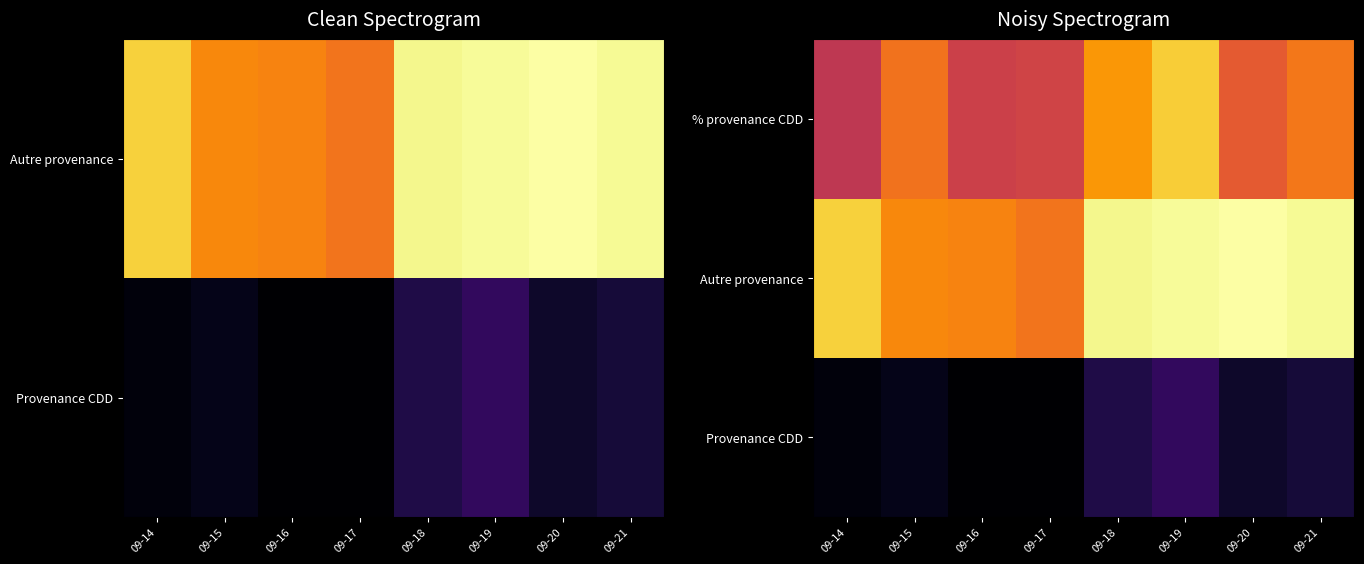

At which category is the sum across all series the highest?

09-19